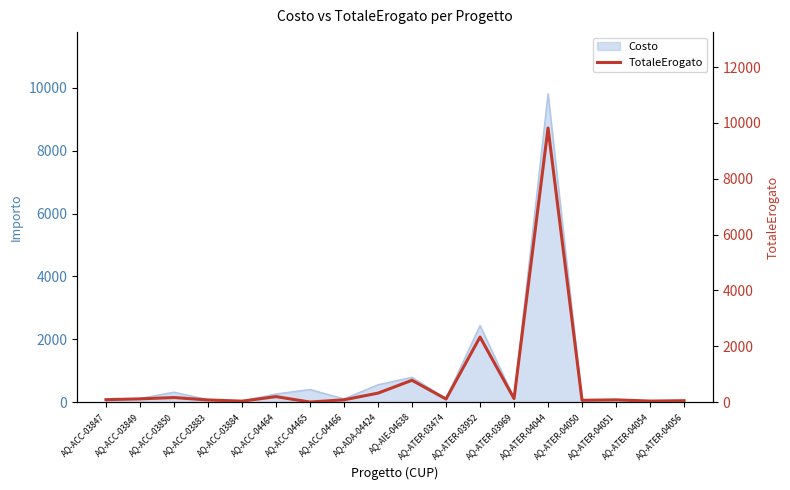

What is the sum of all values?

14442